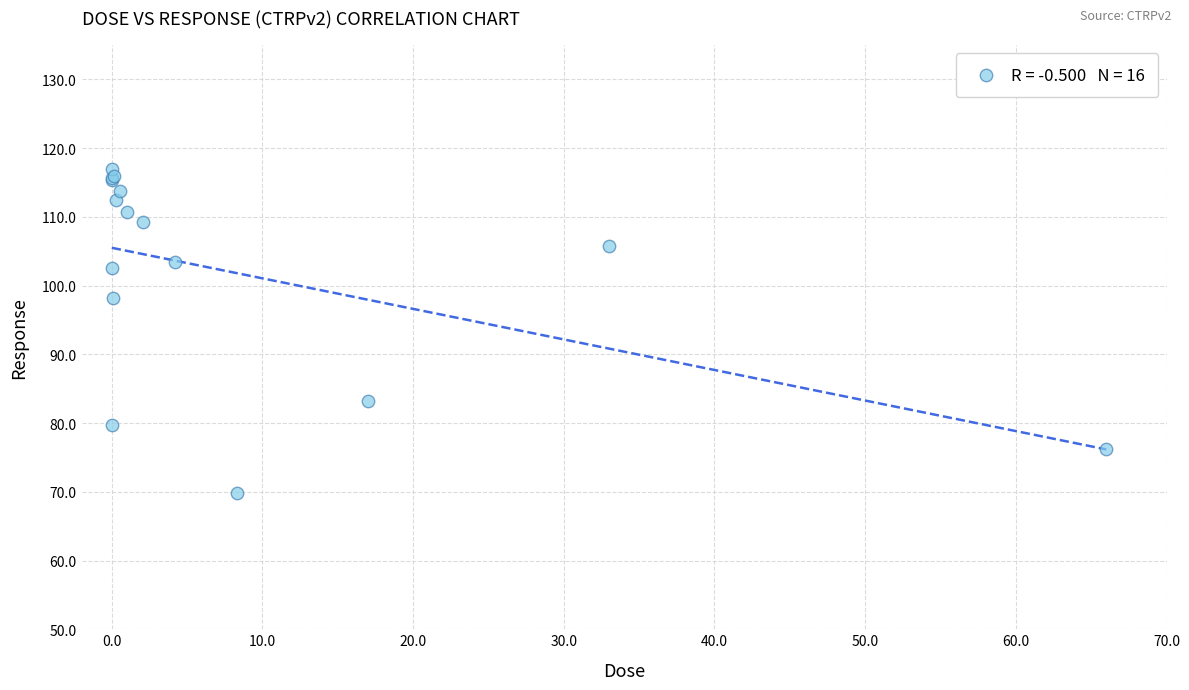

What Y value in the scatter plot is closest to 93?

98.2